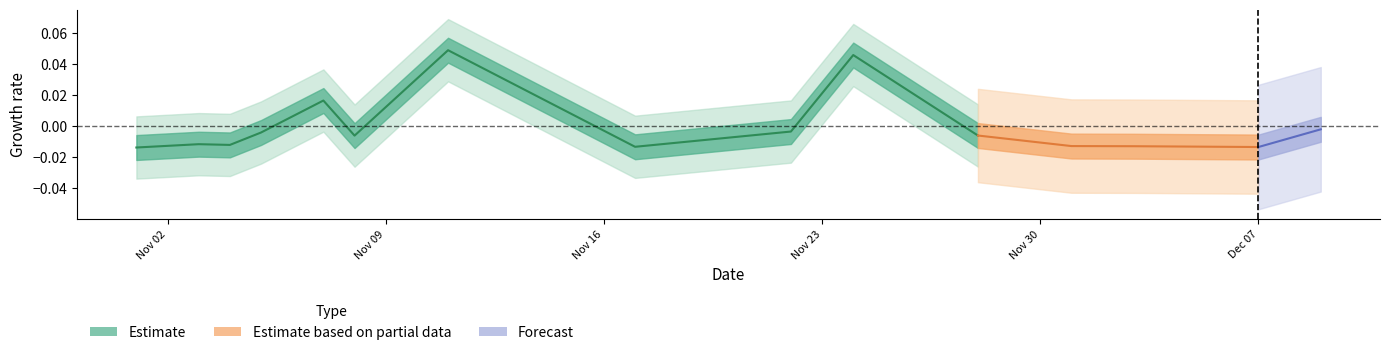

How many points are higher than both their immediate neighbors (excluding endpoints)?

4